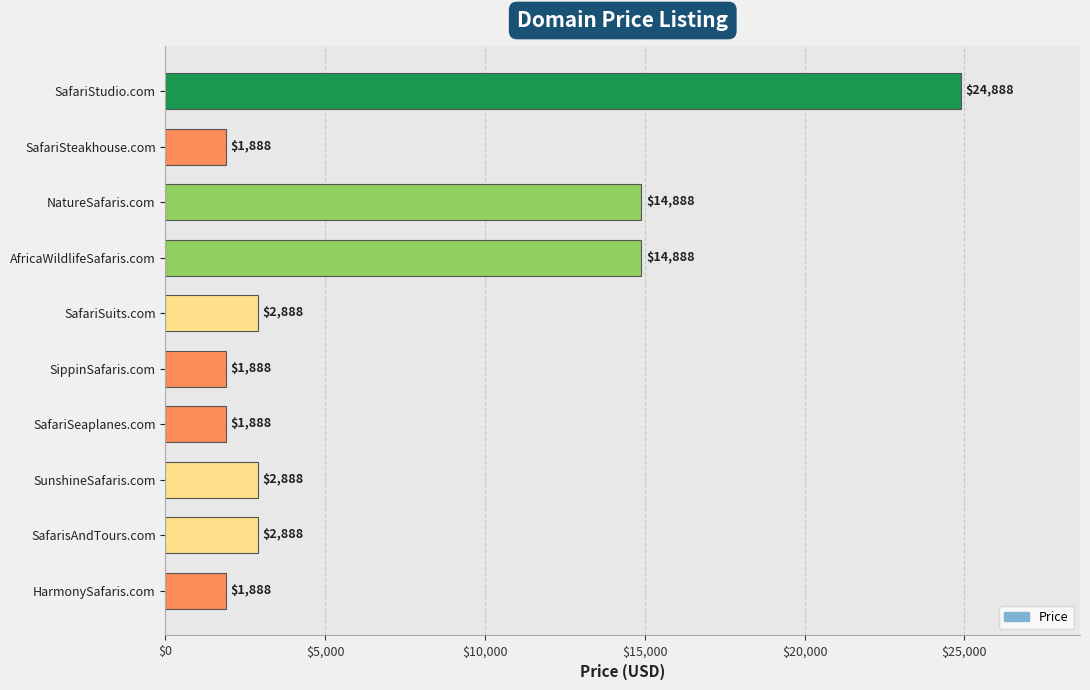

Are the bars grouped side by side (vs. stacked)?

No